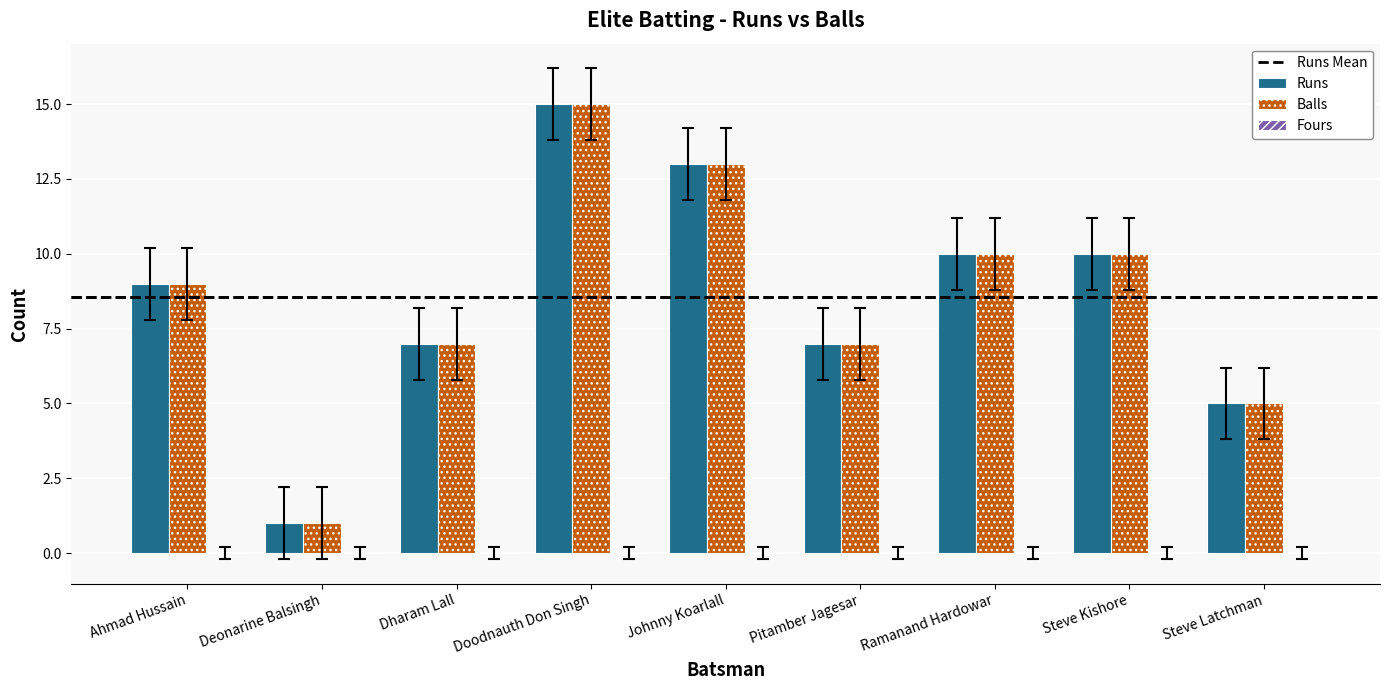

What is the label of the 4th bar from the left?

Doodnauth Don Singh